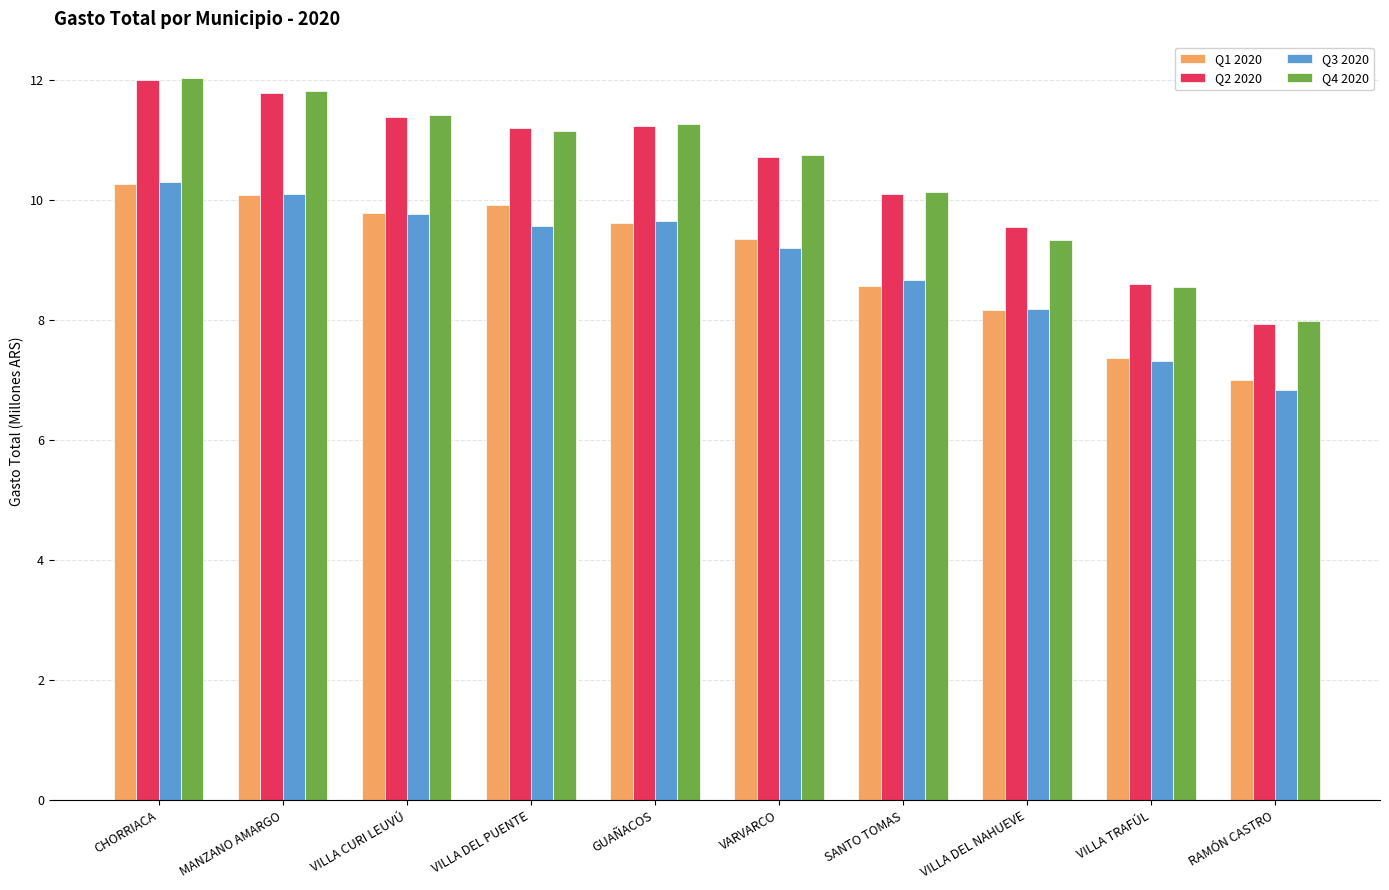

What position from the right is VILLA CURI LEUVÚ?

8